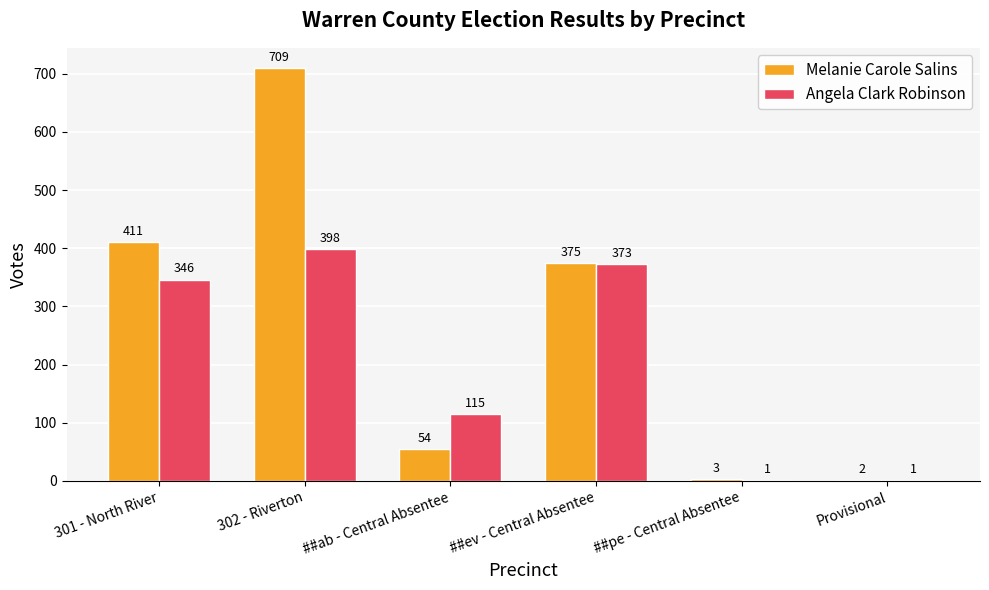

What is the greatest value displayed?

709